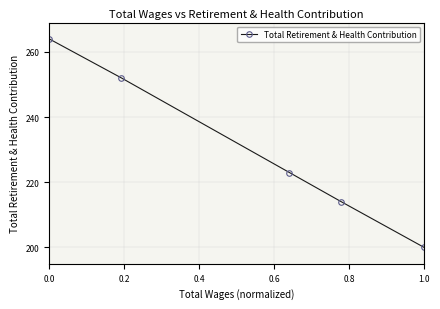

True or false: the data has more than 1 interior local peaks.

False